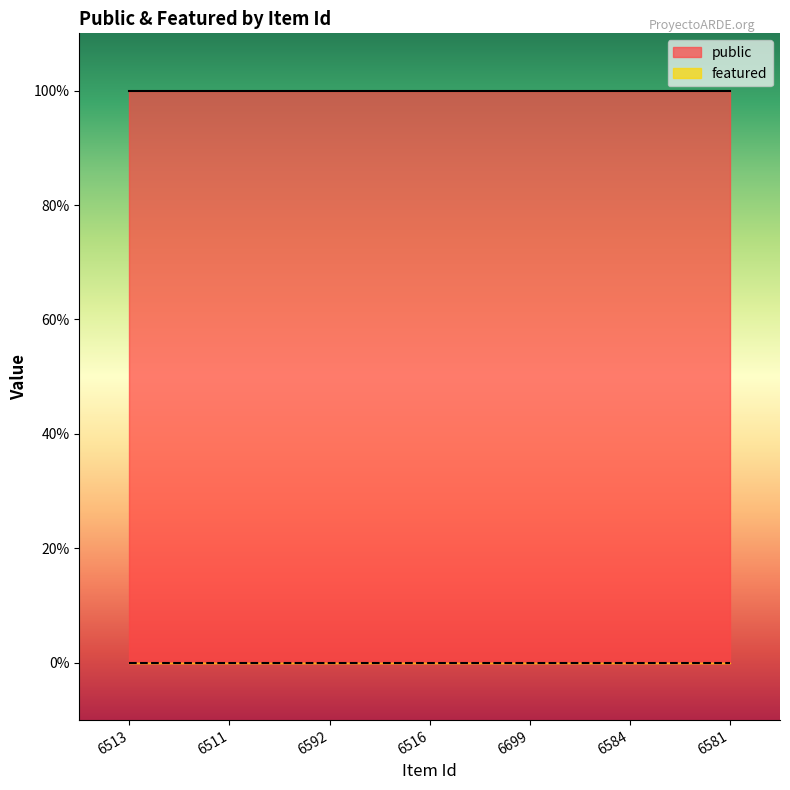

What position from the right is 6513?

7